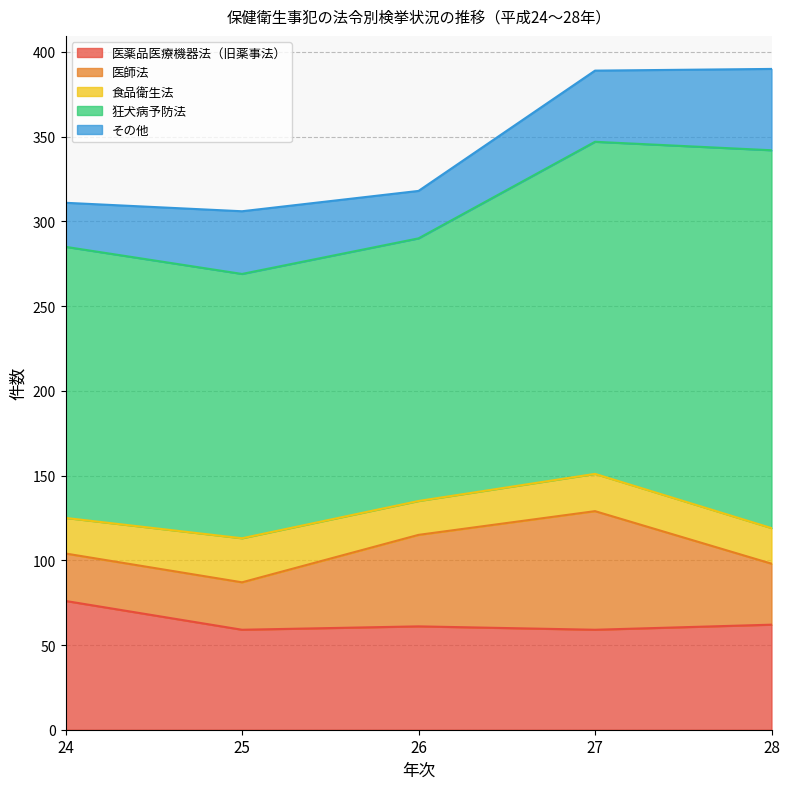

True or false: 狂犬病予防法 has more than 0 interior local peaks.

False